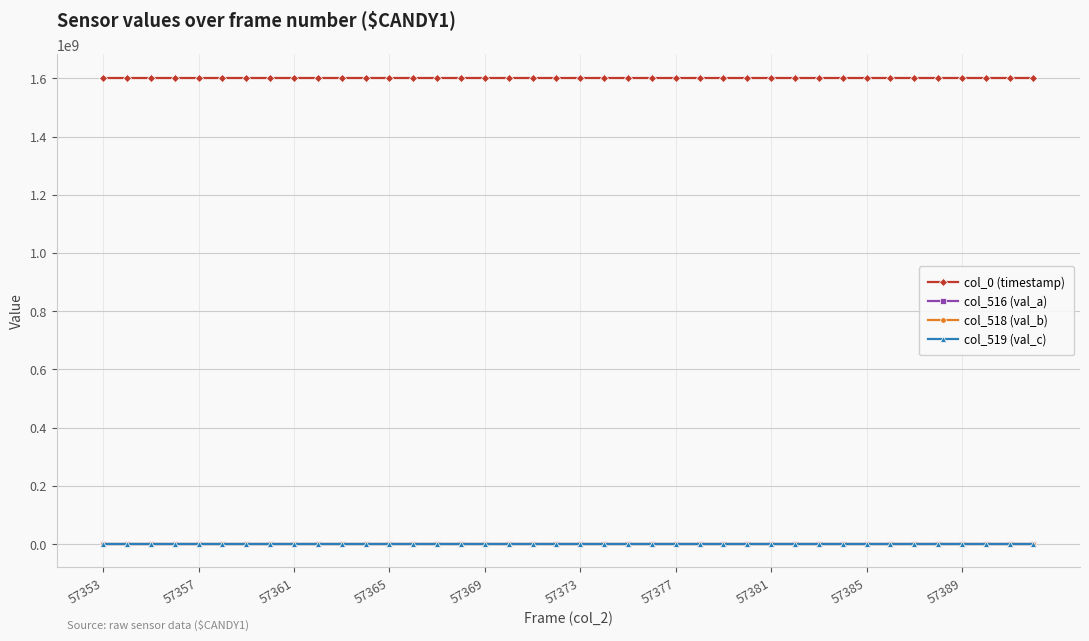

True or false: col_516 (val_a) and col_0 (timestamp) intersect in this chart.

False